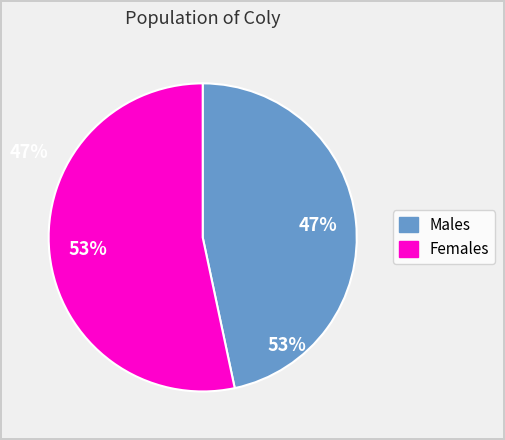

Count the number of slices in the pie.

2